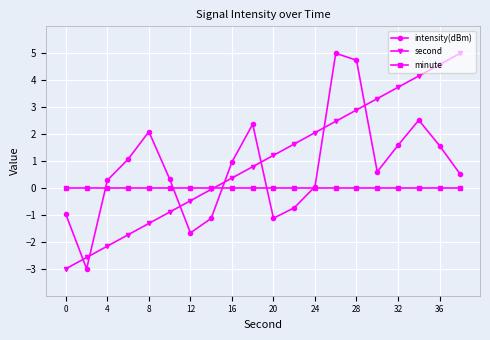

After their last crossing, which series has the higher values: second or intensity(dBm)?

second